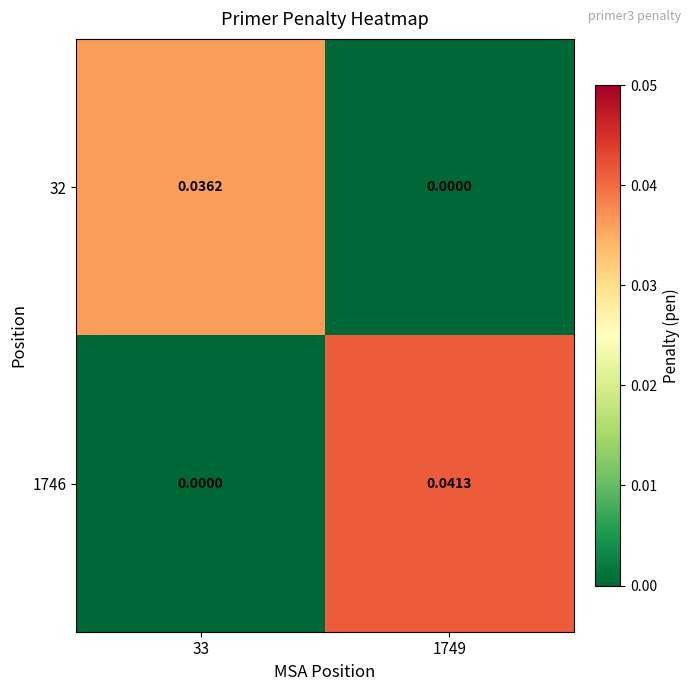

At 33, list the series in order from largest to smallest.

32, 1746